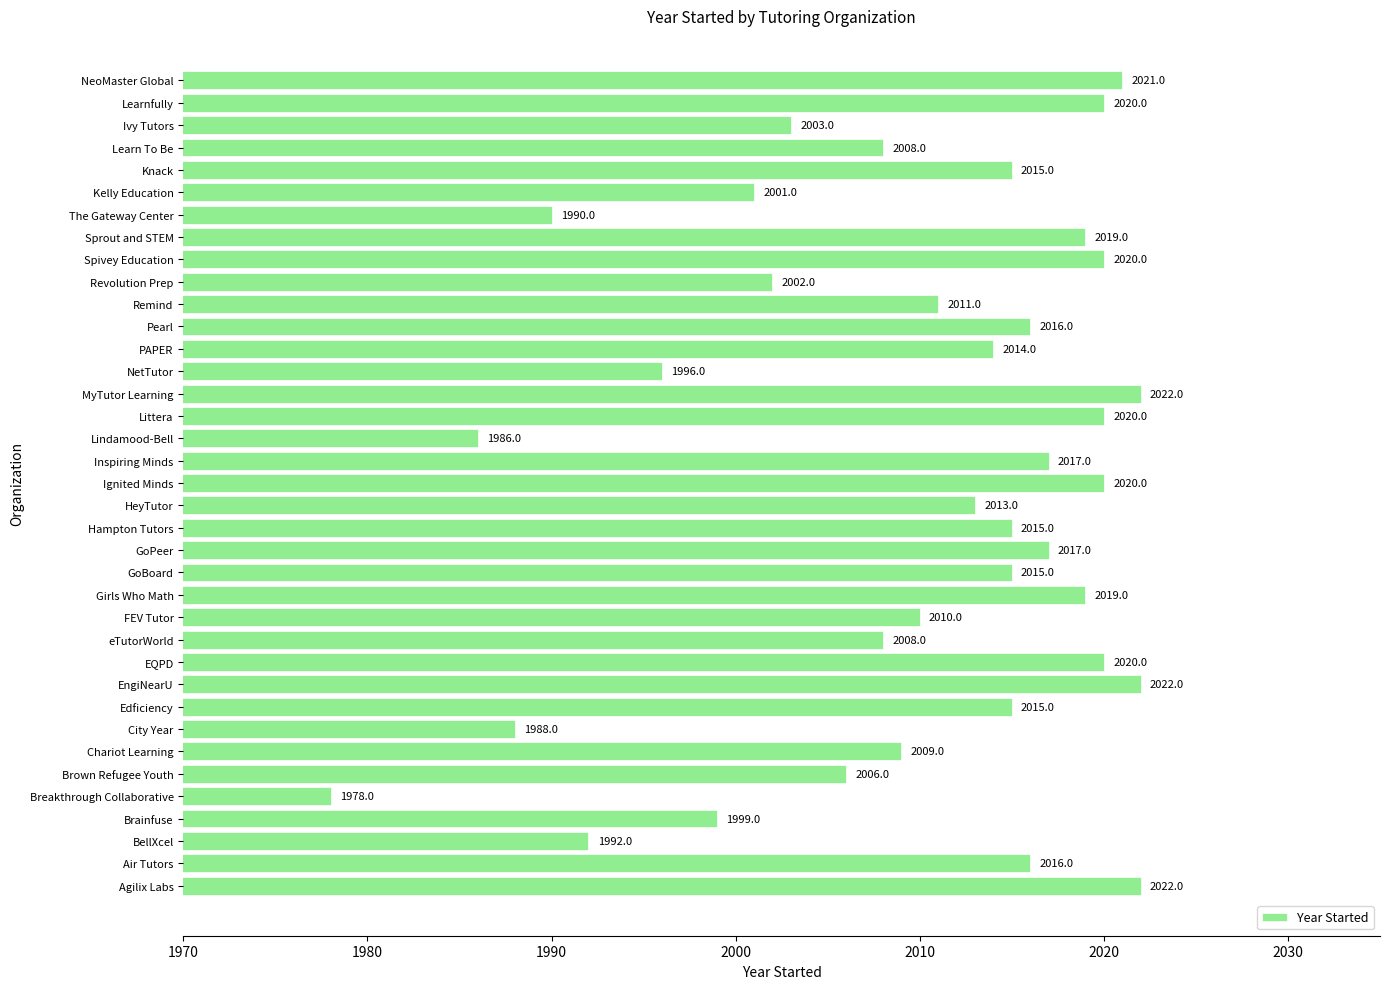

How many categories are shown in the chart?

37